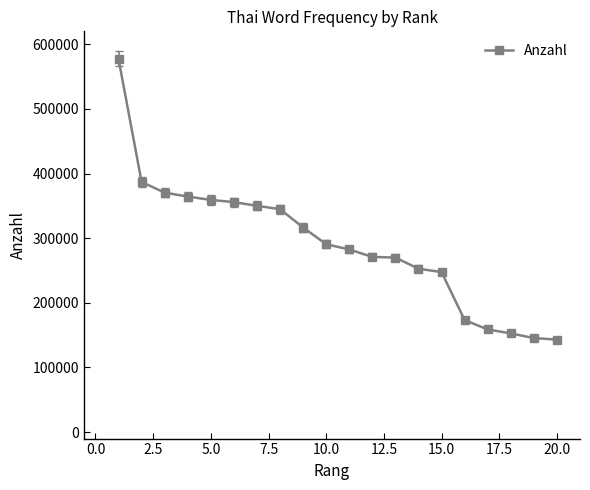

What is the value of the 3rd point from the left?

370445